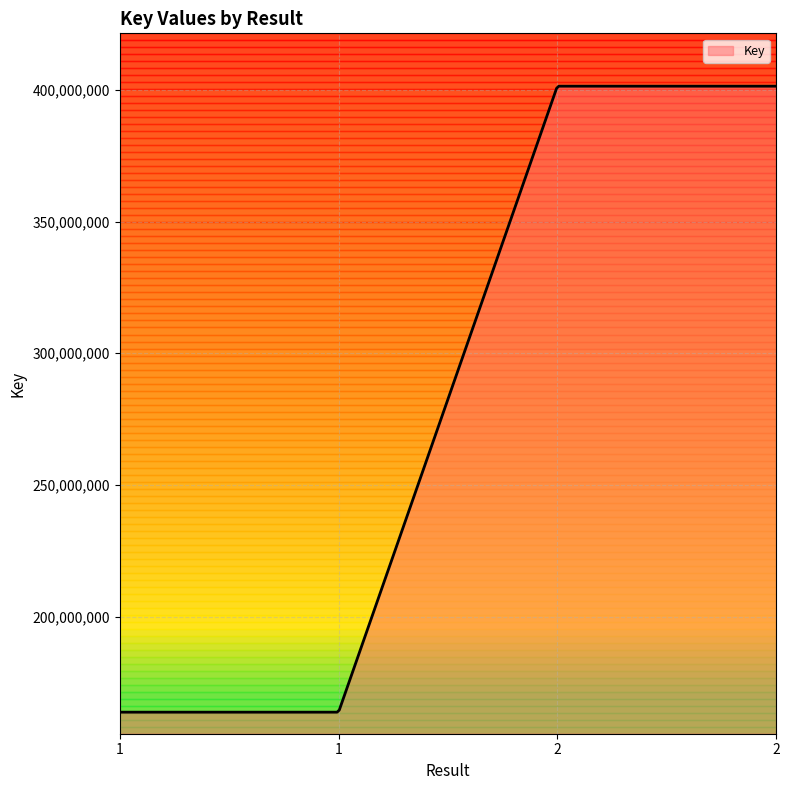

What is the difference between the maximum and minimum values?

237659879.0